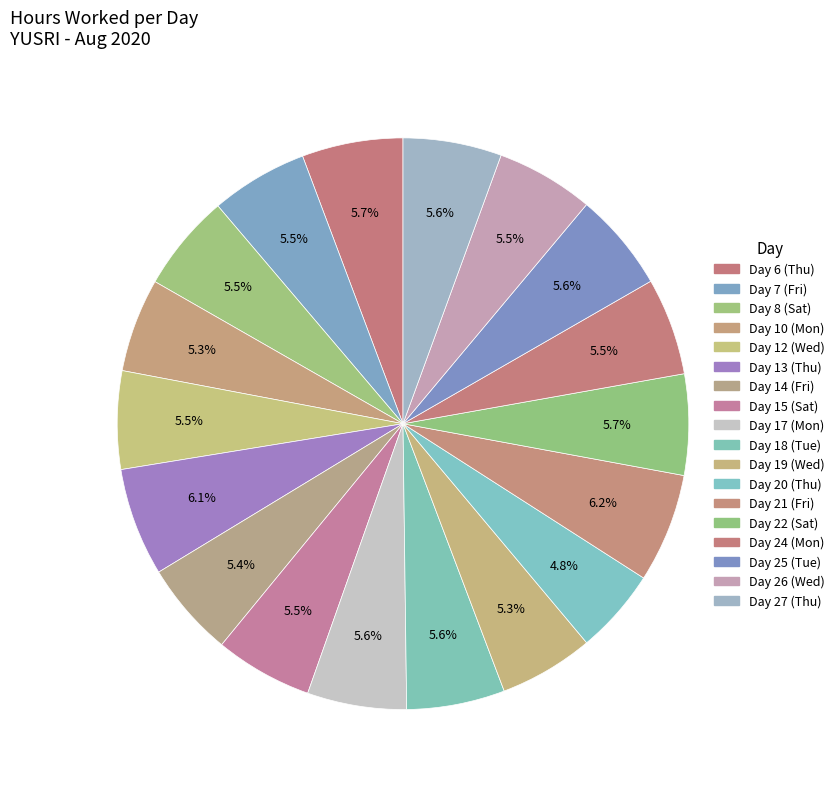

Count the number of slices in the pie.

18